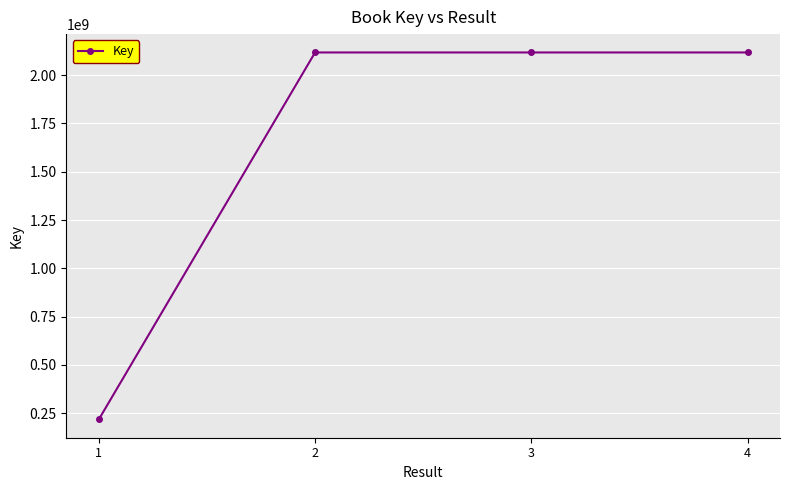

How many points are higher than both their immediate neighbors (excluding endpoints)?

1